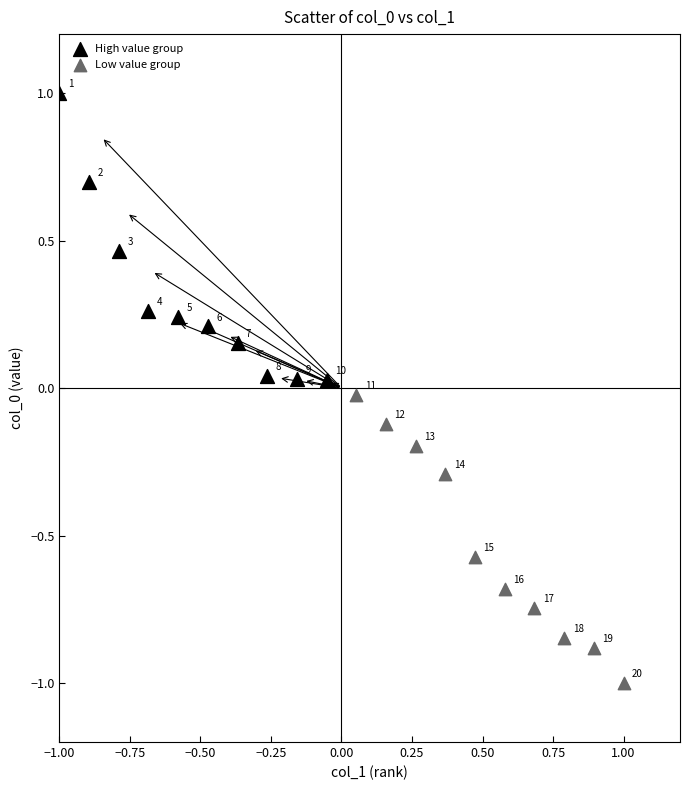

Which series has the widest spread of Y values?

Low value group